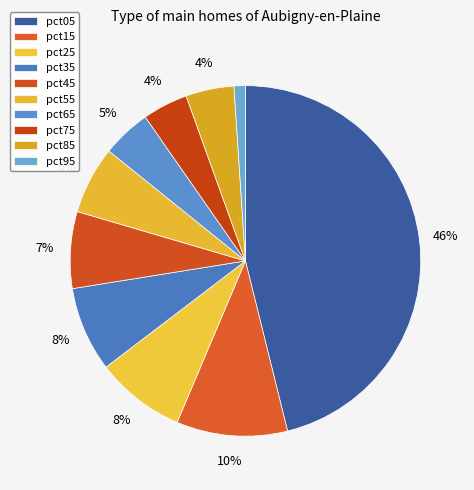

Which category has the smallest portion of the pie?

pct95